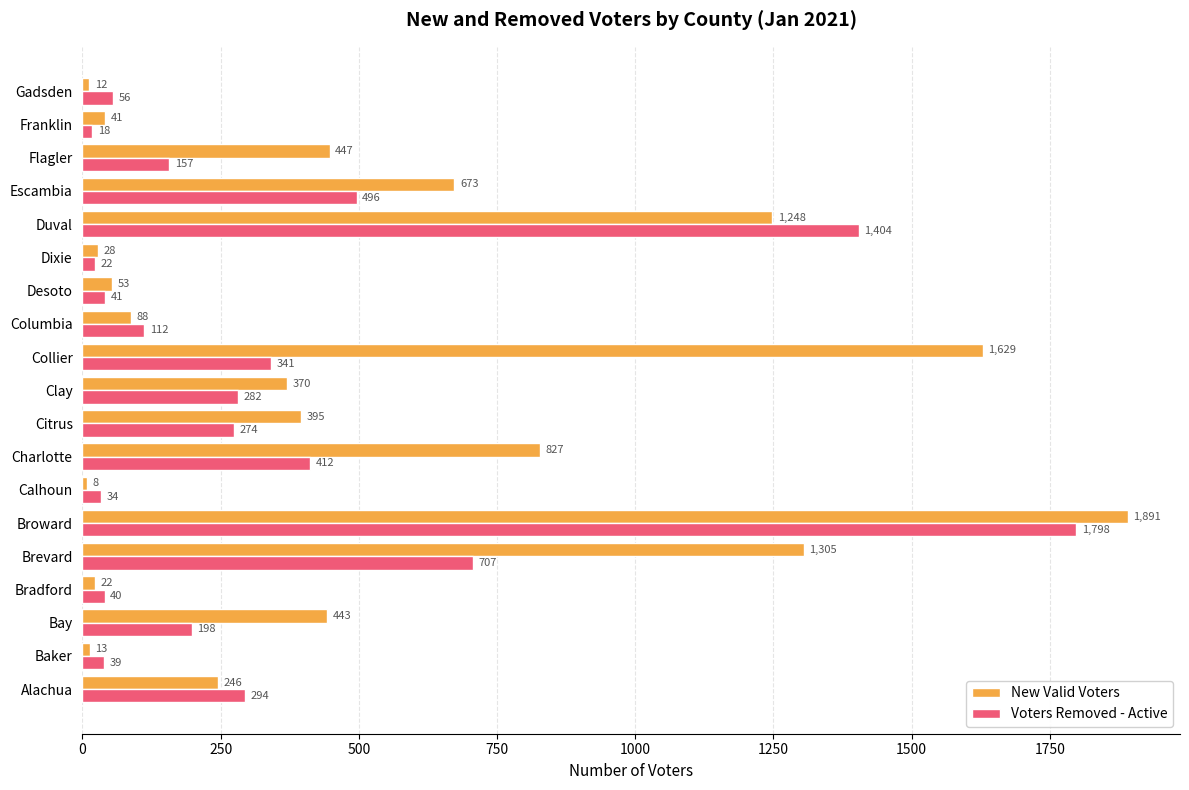

What is the sum of the Voters Removed - Active values at Bradford and Charlotte?

452